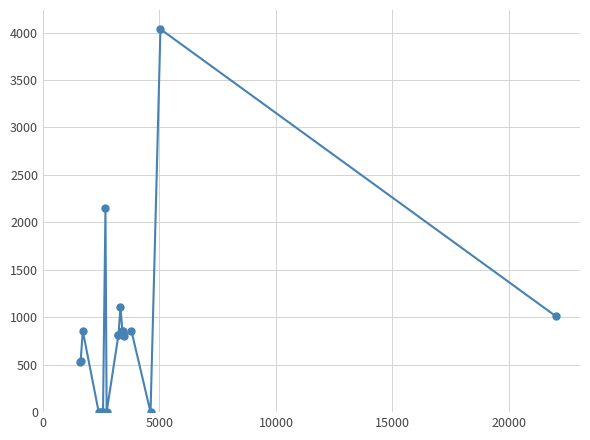

What is the maximum value shown in the chart?

4036.0